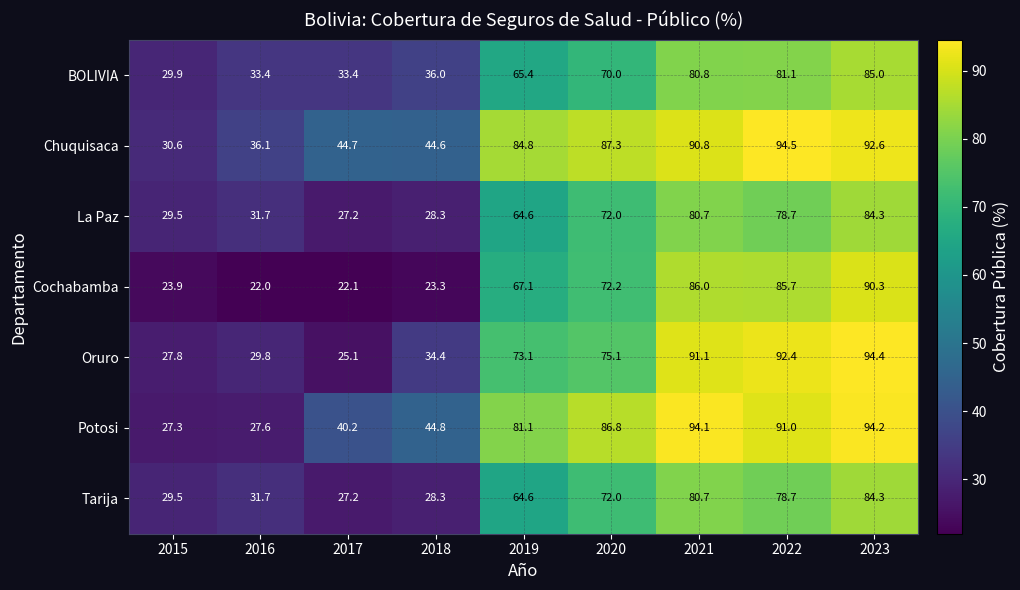

How many values in the Cochabamba series are below 67?

4